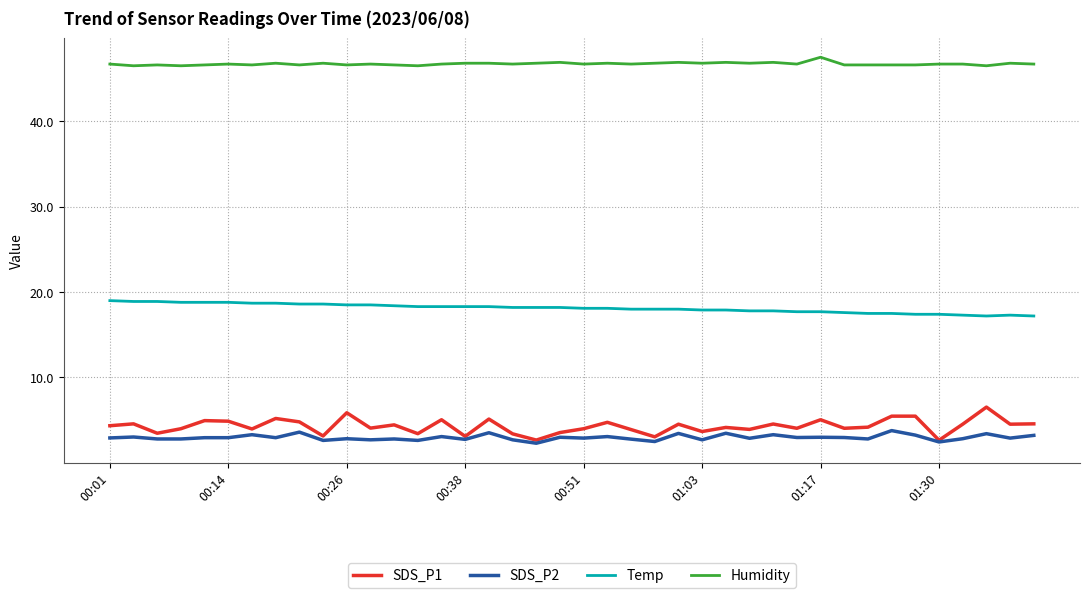

Which series has the largest total across all categories?

Humidity